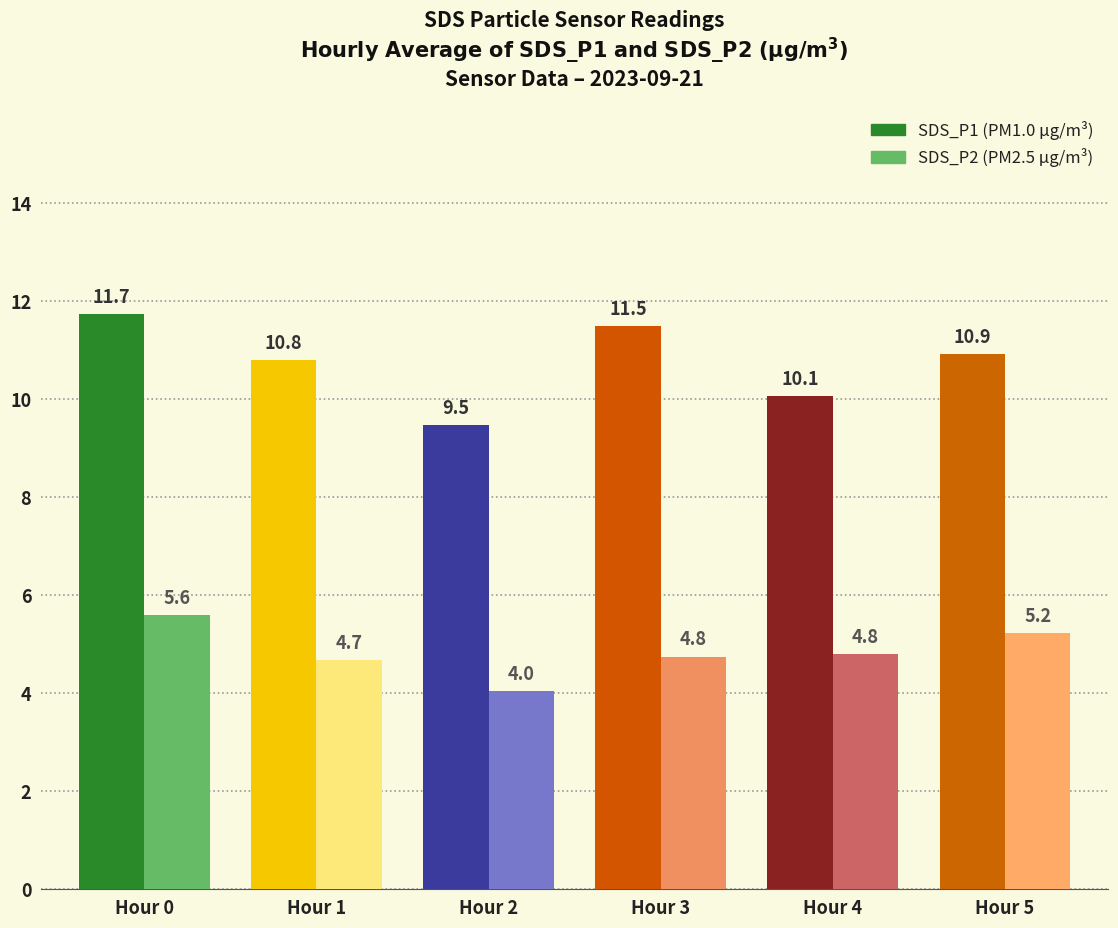

At which category is the sum across all series the highest?

Hour 0